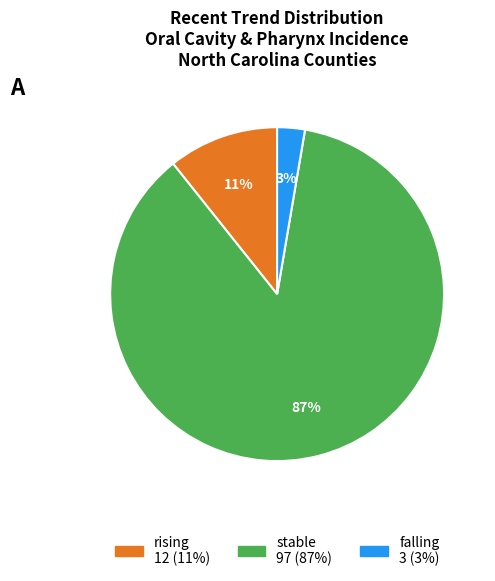

What percentage is the falling slice, to the nearest percent?

3%